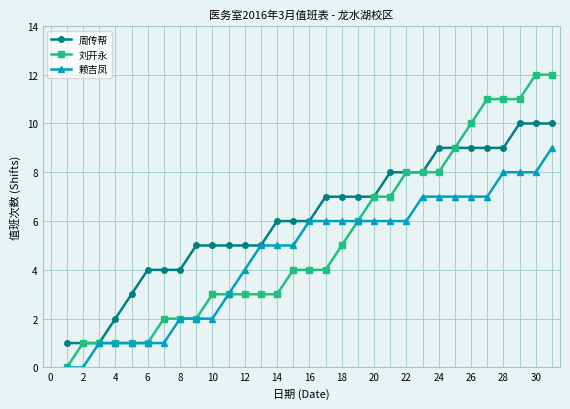

What is the value of the 周传帮 point at the 29th from the left?

10